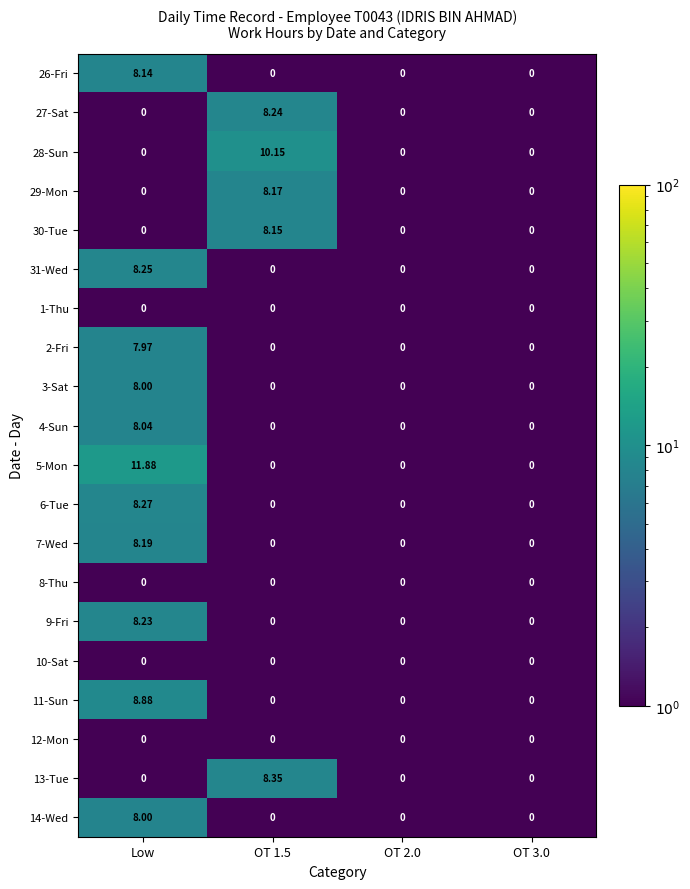

At which category is the sum across all series the highest?

Low